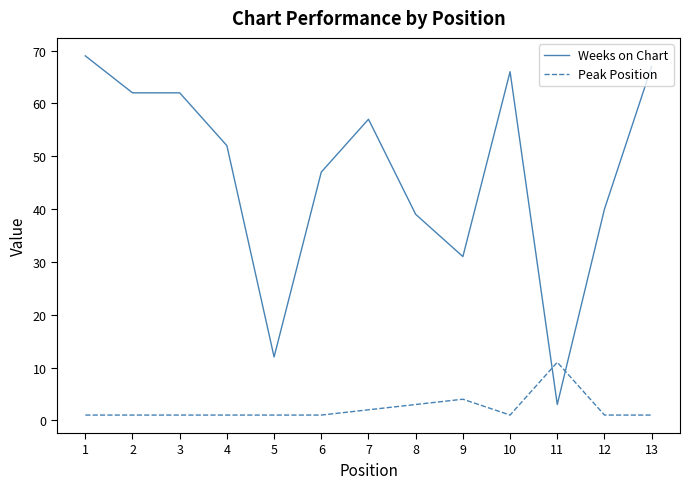

What is the maximum value for Weeks on Chart?

69